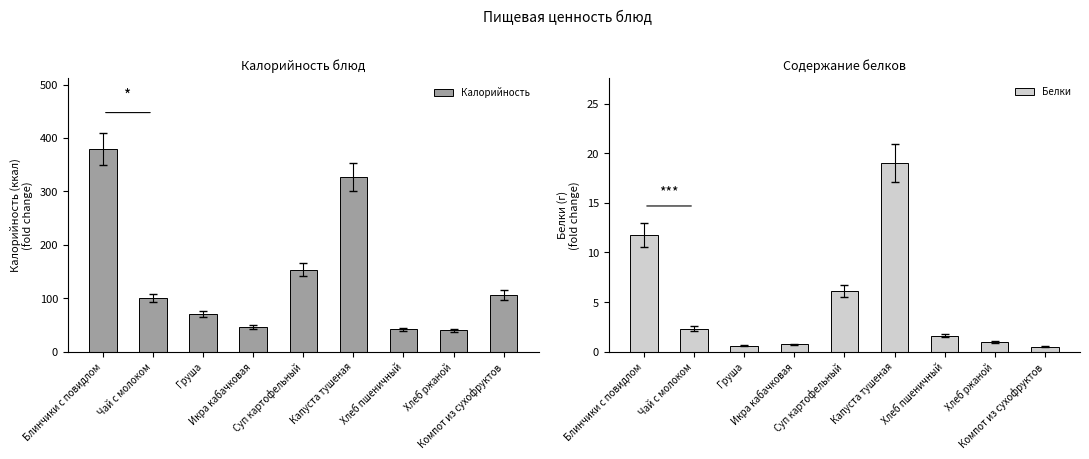

The value of Калорийность at Хлеб ржаной is 21.4. True or false?

False